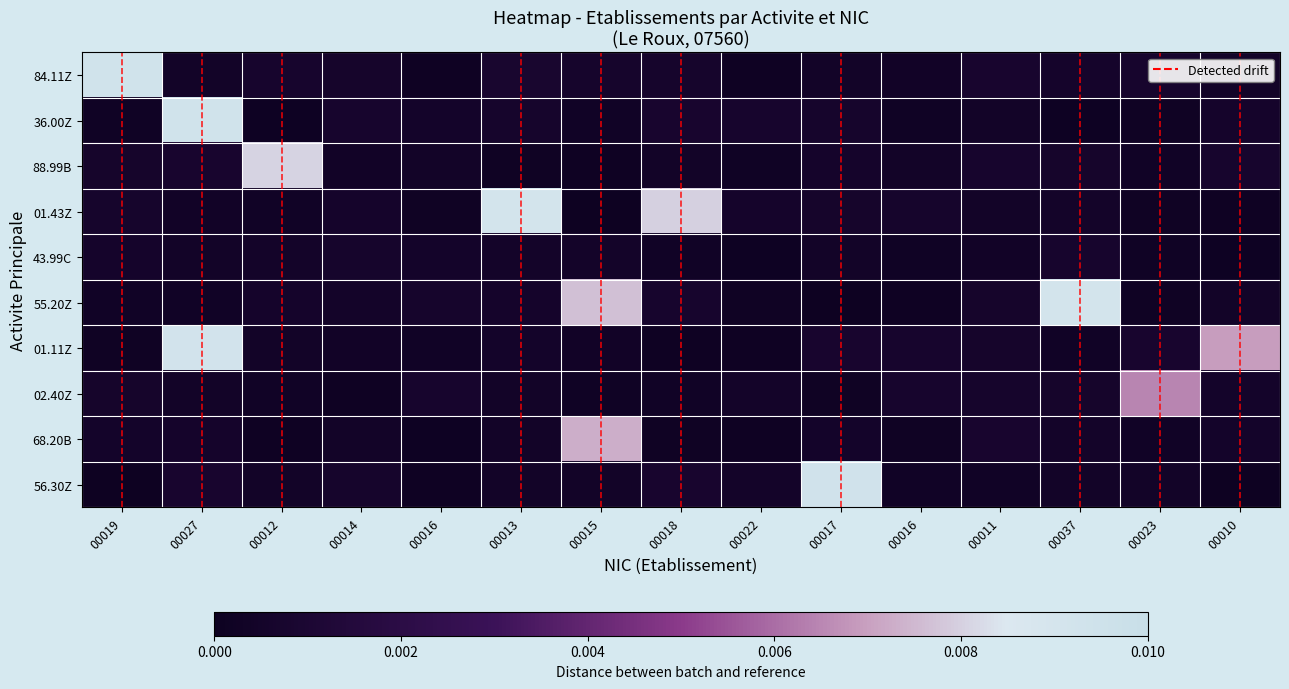

Is it true that 36.00Z equals 0.0 at 00037?

True